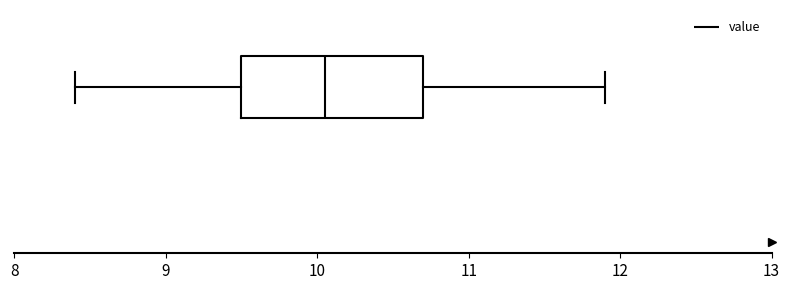

Where is the left edge of the box on the x-axis? The values are not printed on the chart, so give them approximately, as read against the axis.

9.5